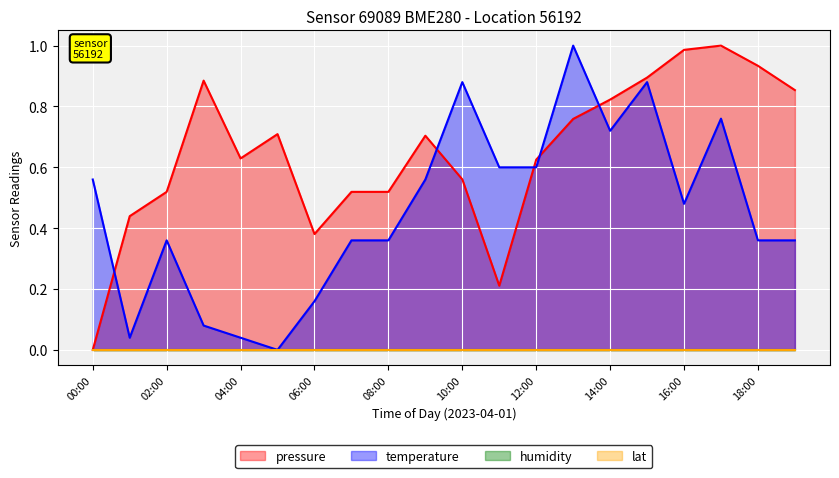

What is the label of the 14th point from the right?

06:00